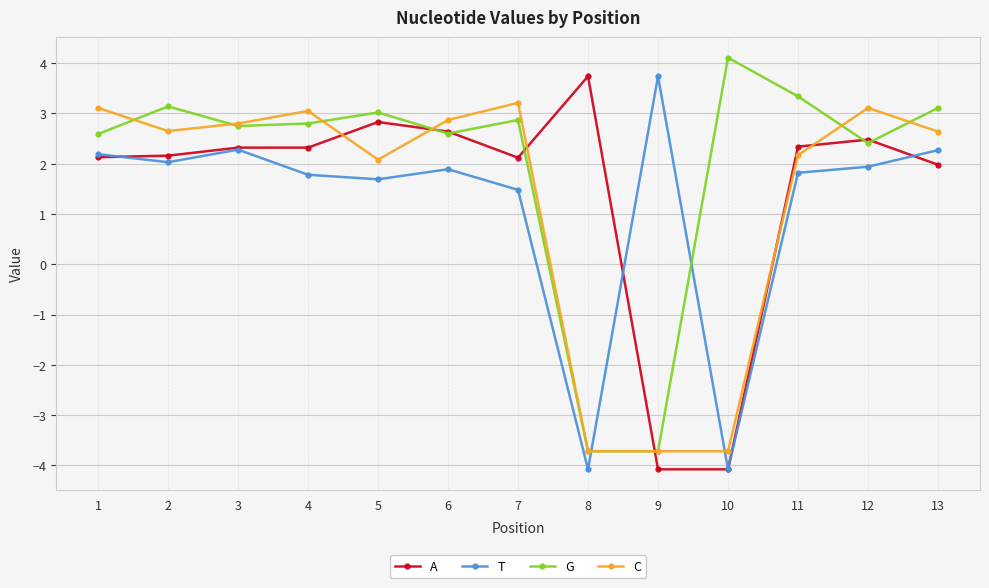

Which series has the largest total across all categories?

G